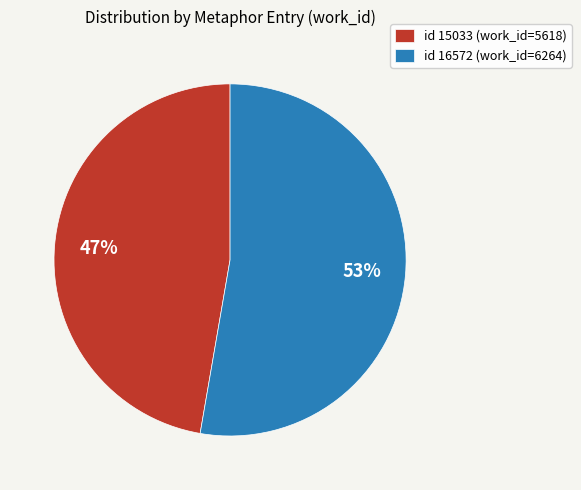

Which category accounts for the majority?

id 16572 (work_id=6264)